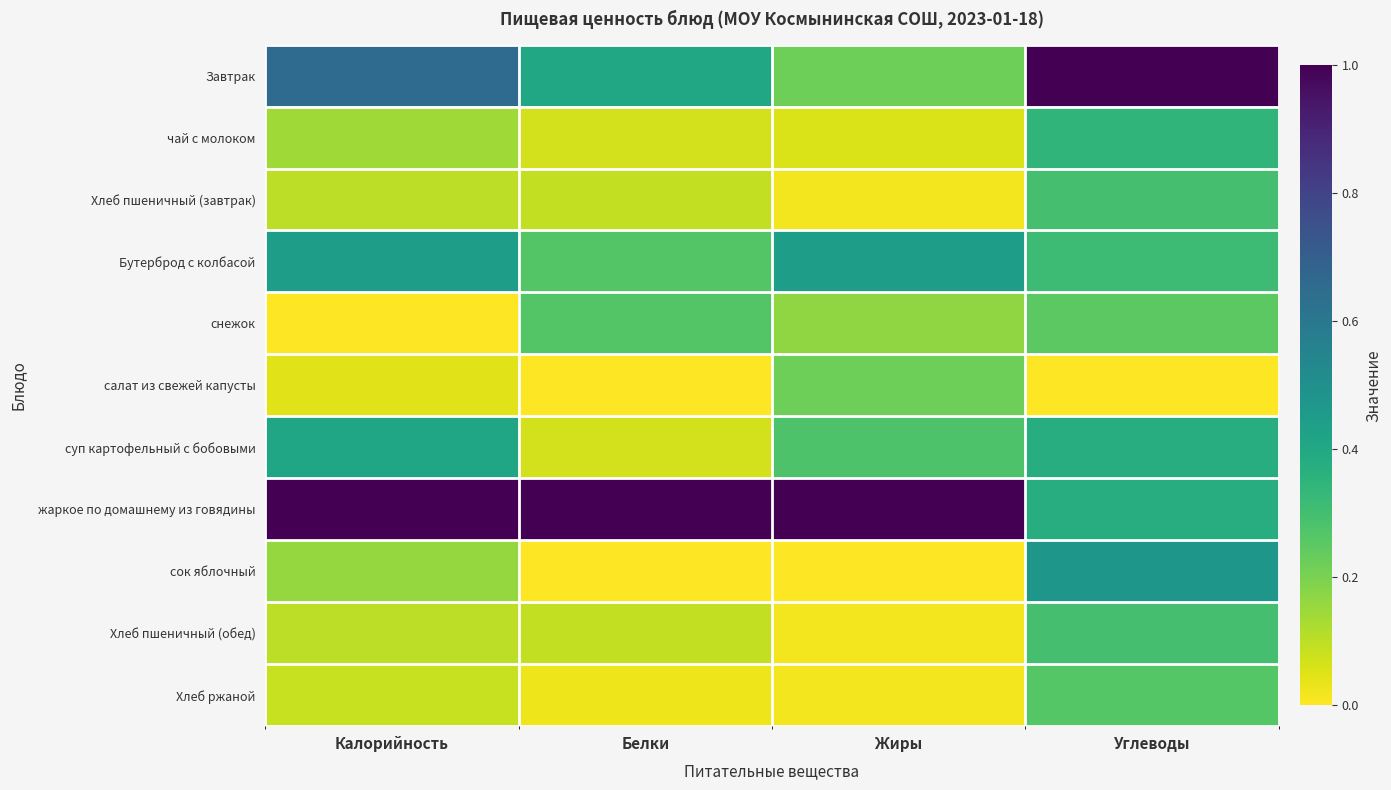

How many categories are shown in the chart?

4